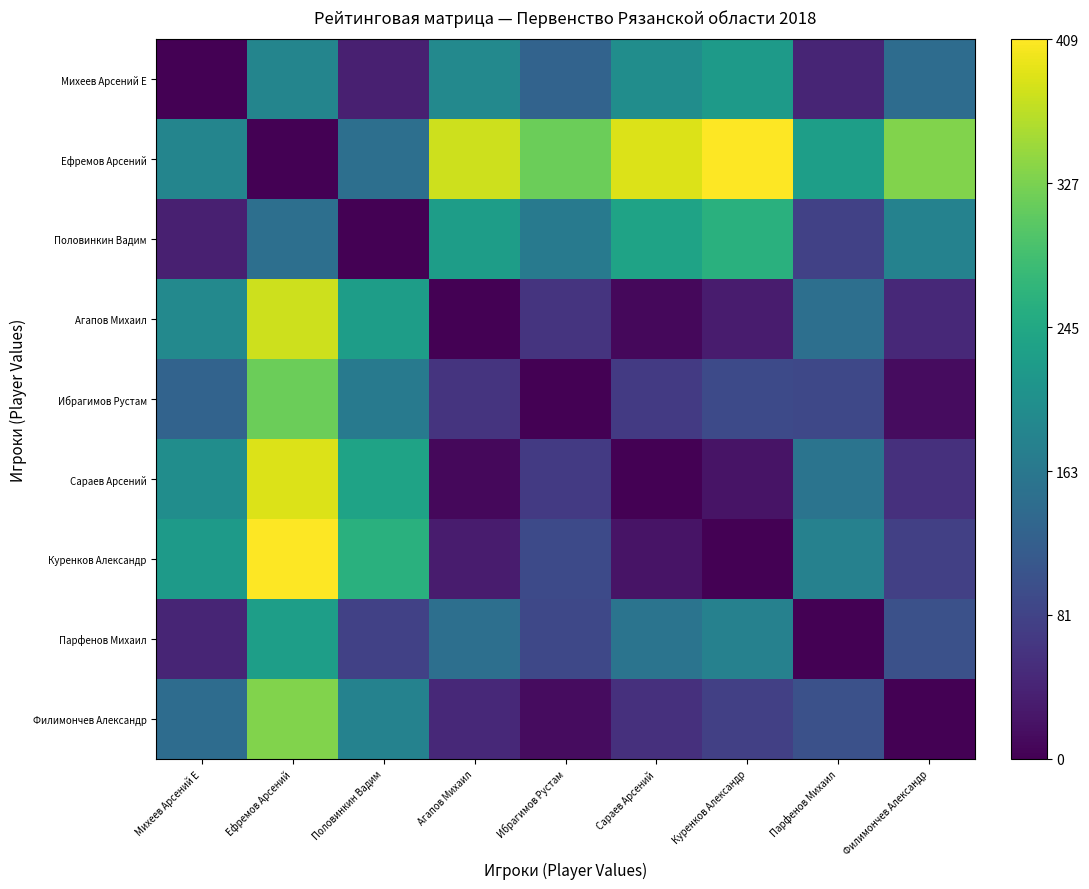

Rank the series by their maximum value, from highest to lowest.

Ефремов Арсений, Куренков Александр, Сараев Арсений, Агапов Михаил, Филимончев Александр, Ибрагимов Рустам, Половинкин Вадим, Парфенов Михаил, Михеев Арсений Е